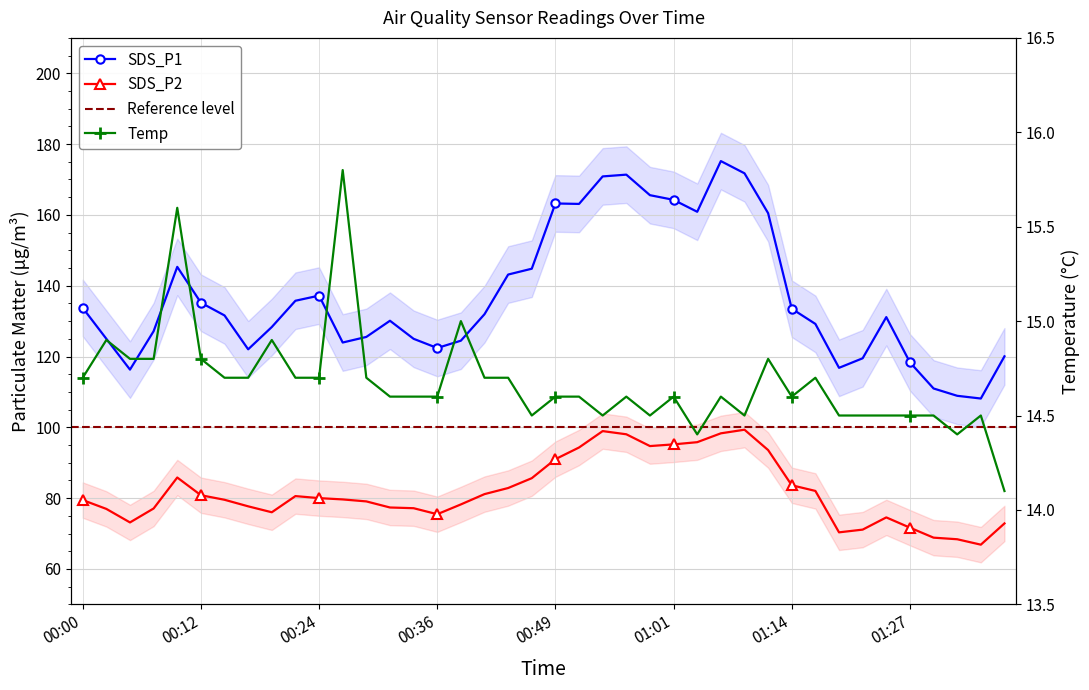

What is the label of the 8th point from the left?

00:17